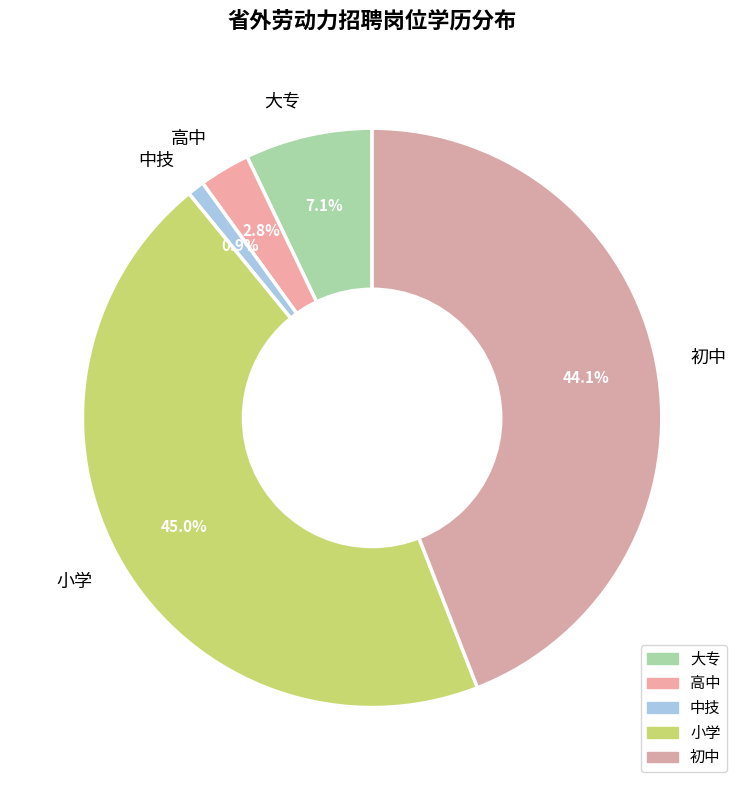

Is 初中 the majority of the pie?

No